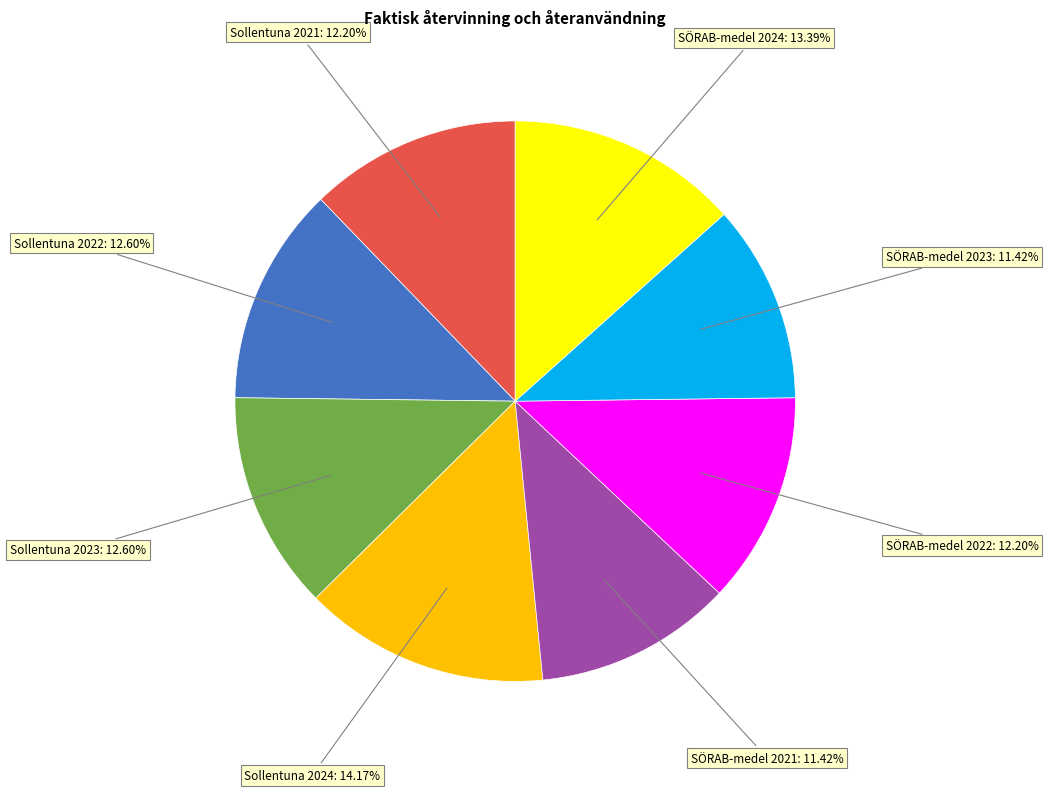

How many slices are in this pie chart?

8